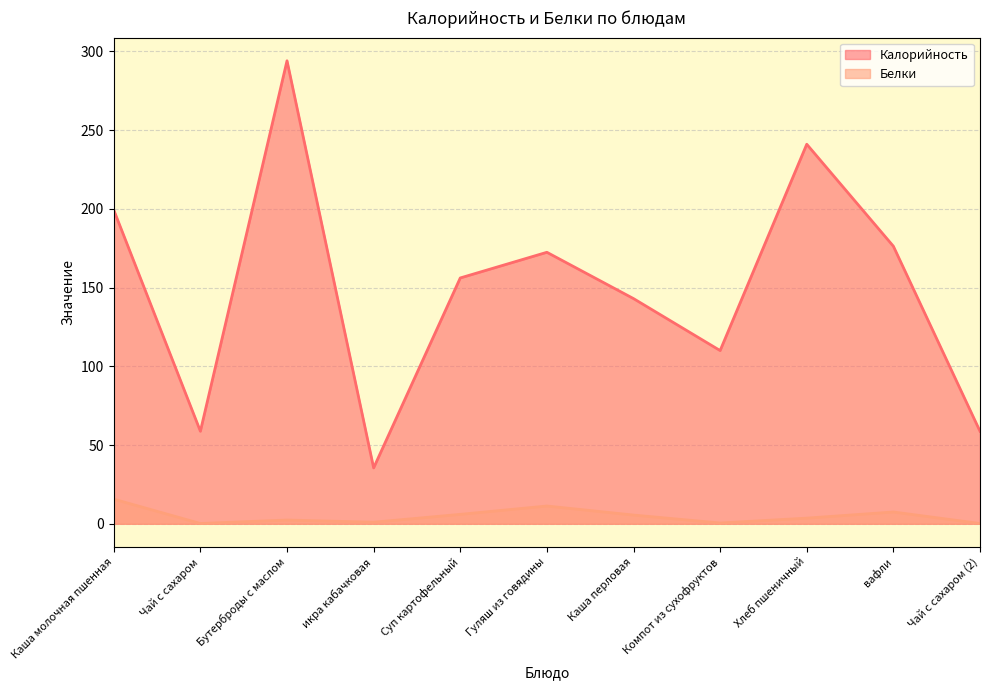

Reading left to right, list all the values displayed in this chart.

Калорийность: 199.2	58.8	294.0	35.5	156.1	172.4	143.0	110.0	241.0	176.2	58.8
Белки: 15.7	0.2	2.4	1.0	6.0	11.3	5.5	0.5	3.6	7.5	0.2